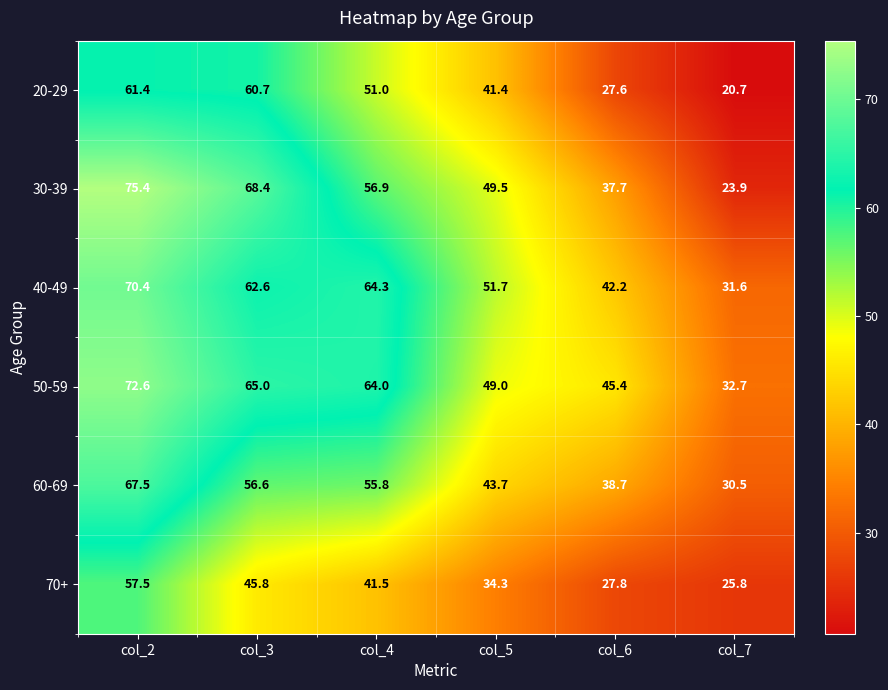

At which label is 70+ closest to 41?

col_4